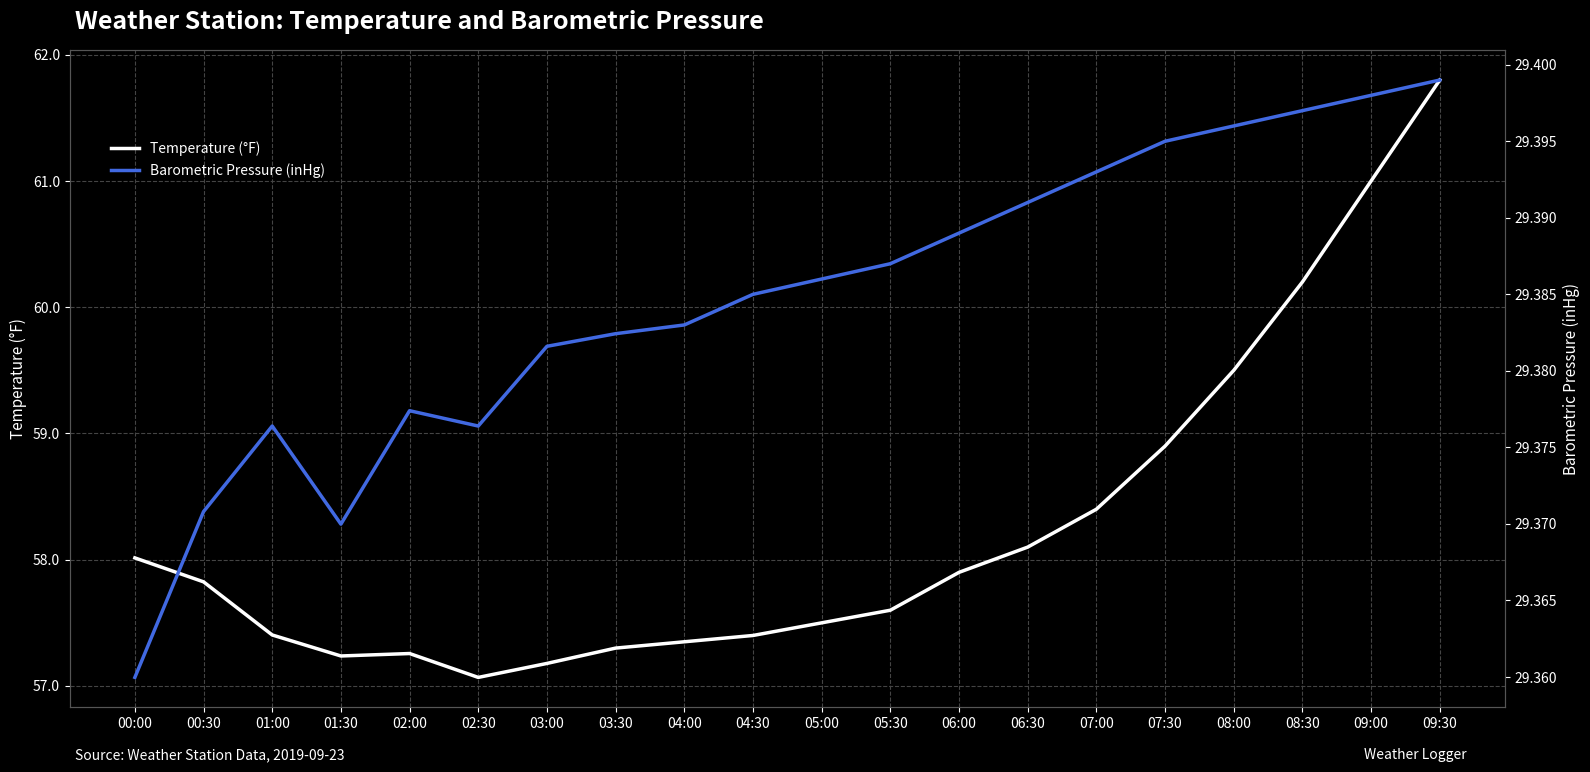

List the series in order of their peak value, highest first.

Temperature (°F), Barometric Pressure (inHg)